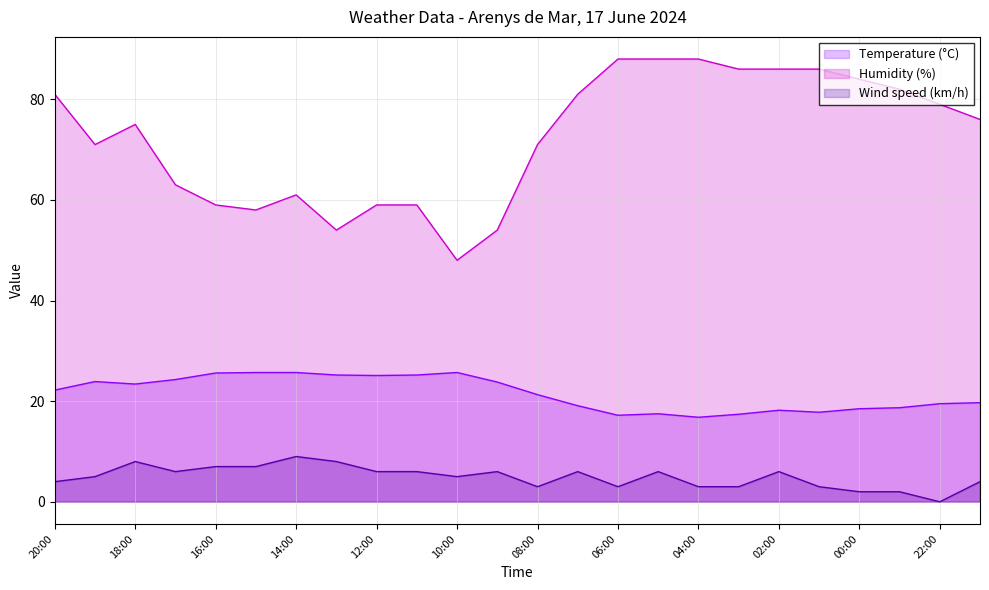

How many categories are shown in the chart?

24